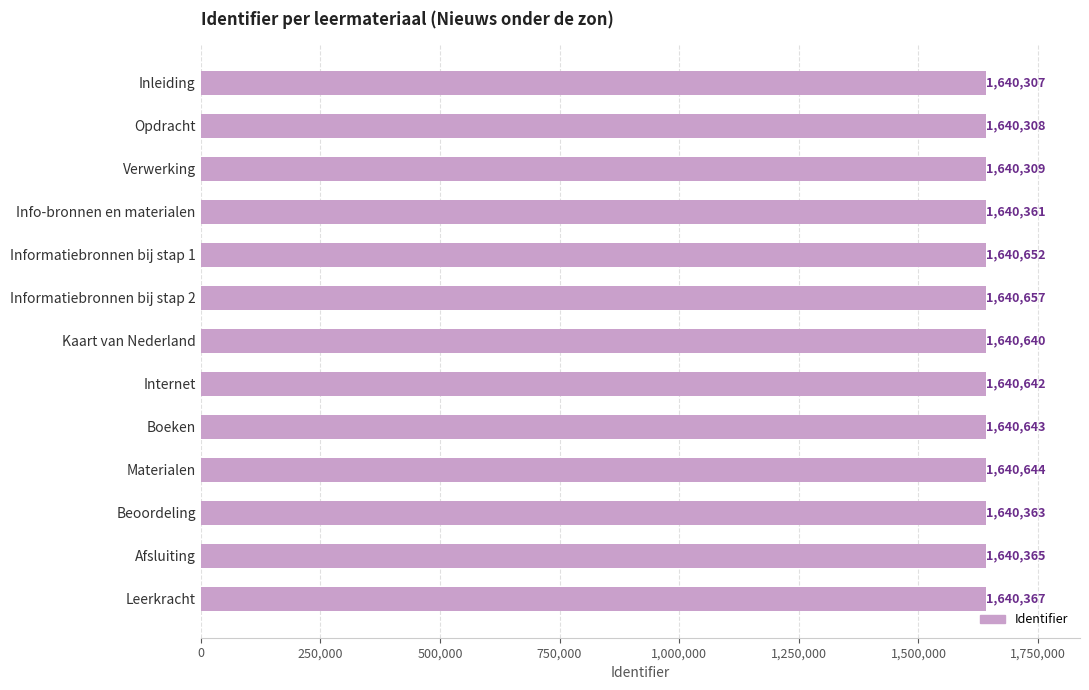

What is the difference between the maximum and minimum values?

350